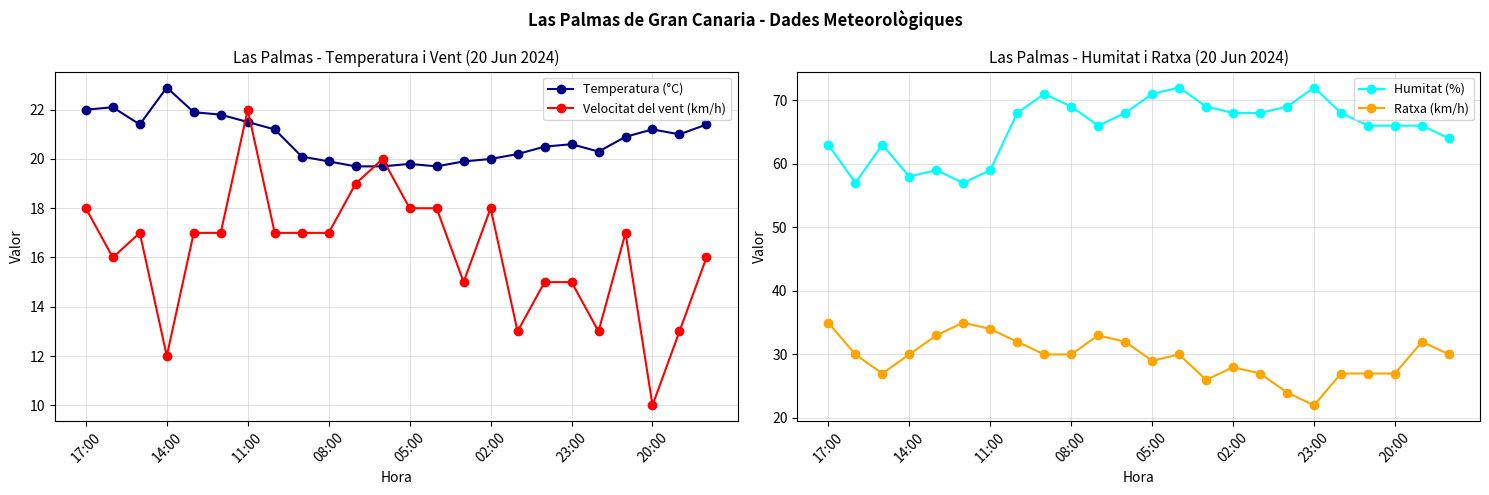

Which series has the largest total across all categories?

Humitat (%)